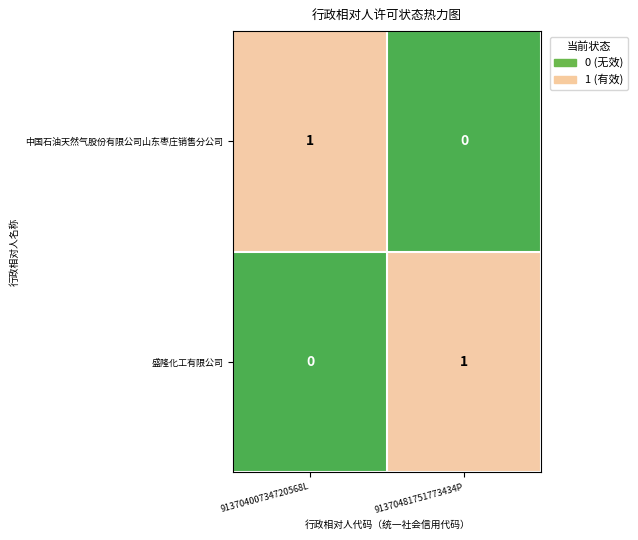

Is the value of 盛隆化工有限公司 at 91370400734720568L greater than the value of 中国石油天然气股份有限公司山东枣庄销售分公司 at 91370400734720568L?

No